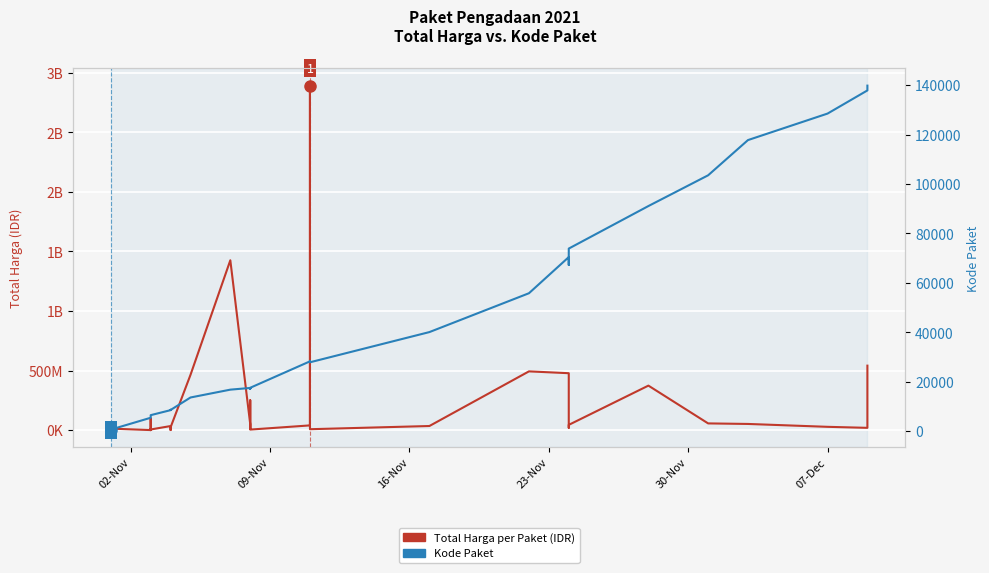

Which series has the widest spread of values?

Total Harga per Paket (IDR)